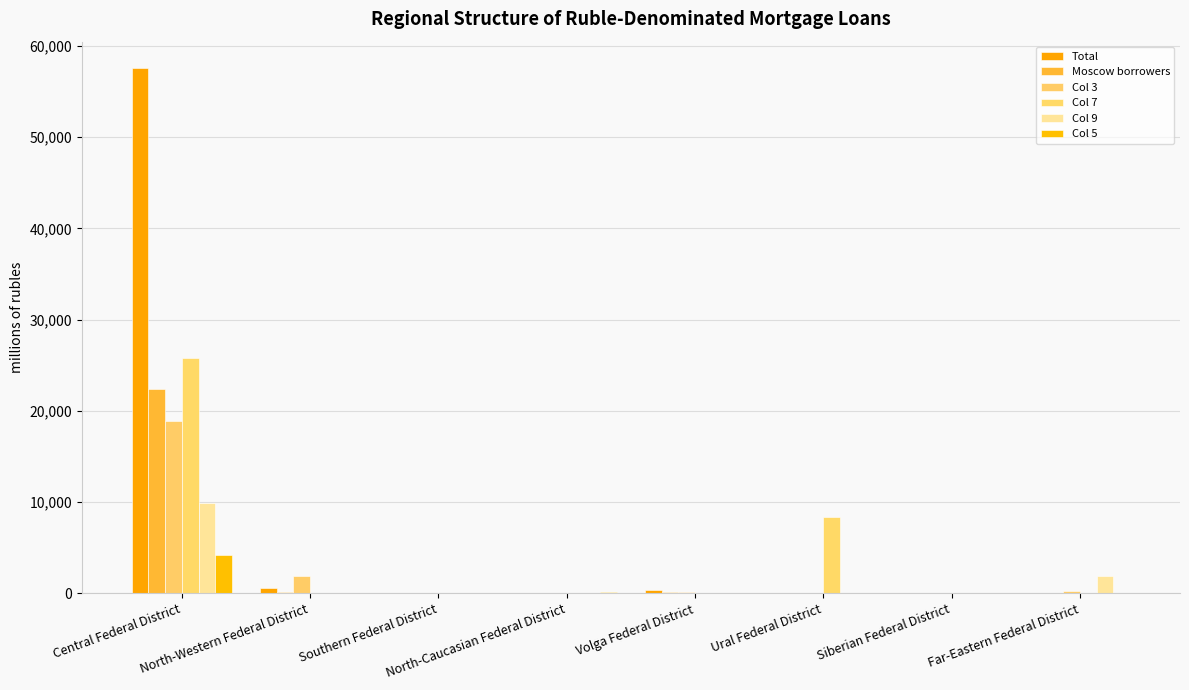

The Col 9 series shows 5 at Siberian Federal District. True or false?

True